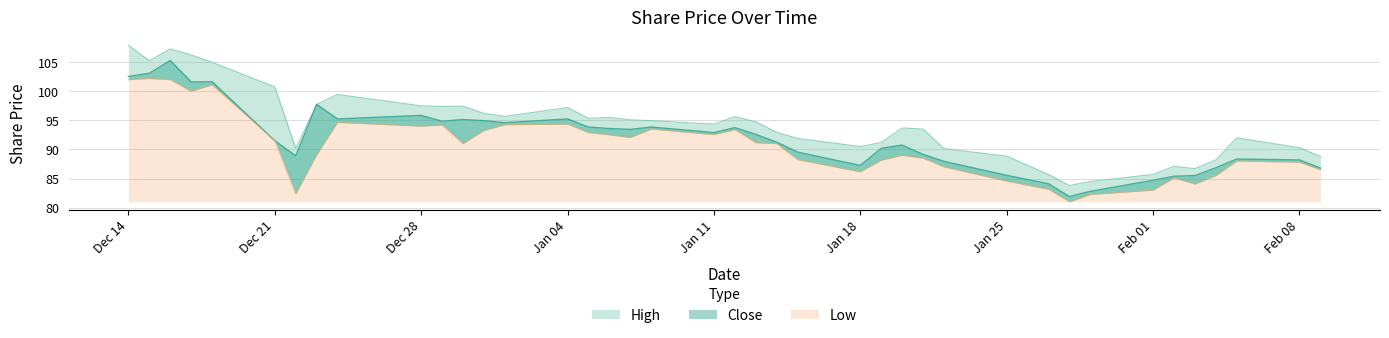

True or false: High and Close cross at least once.

False